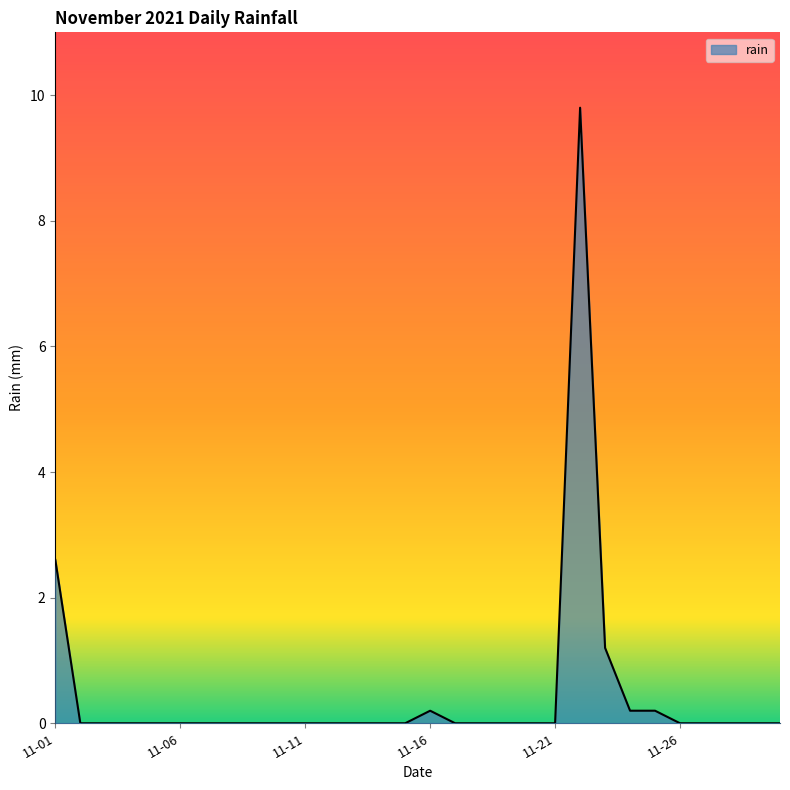

What is the difference between the maximum and minimum values?

9.8